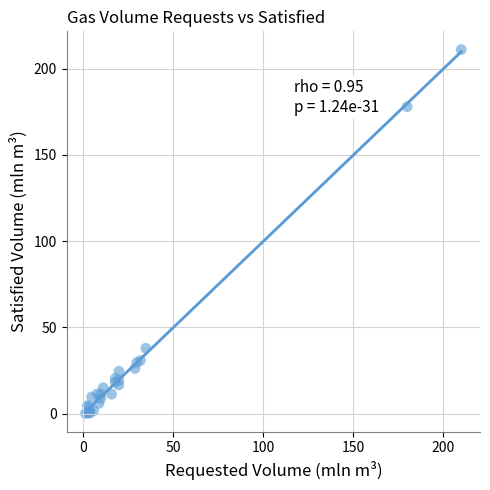

What Y value in the scatter plot is closest to 105?

37.9